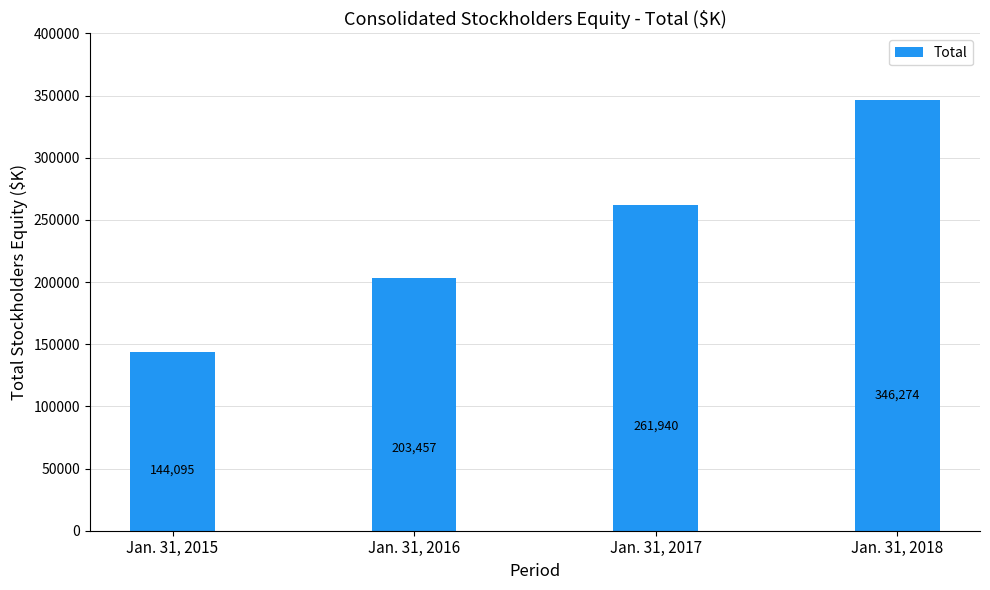

The chart shows a value of 346274 at Jan. 31, 2018. True or false?

True